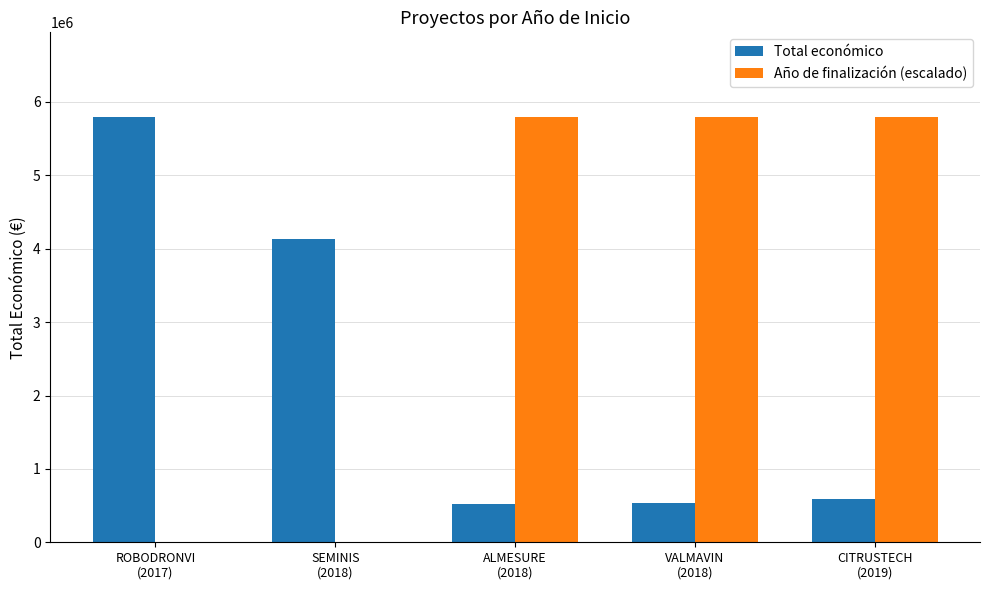

Are the bars horizontal?

No